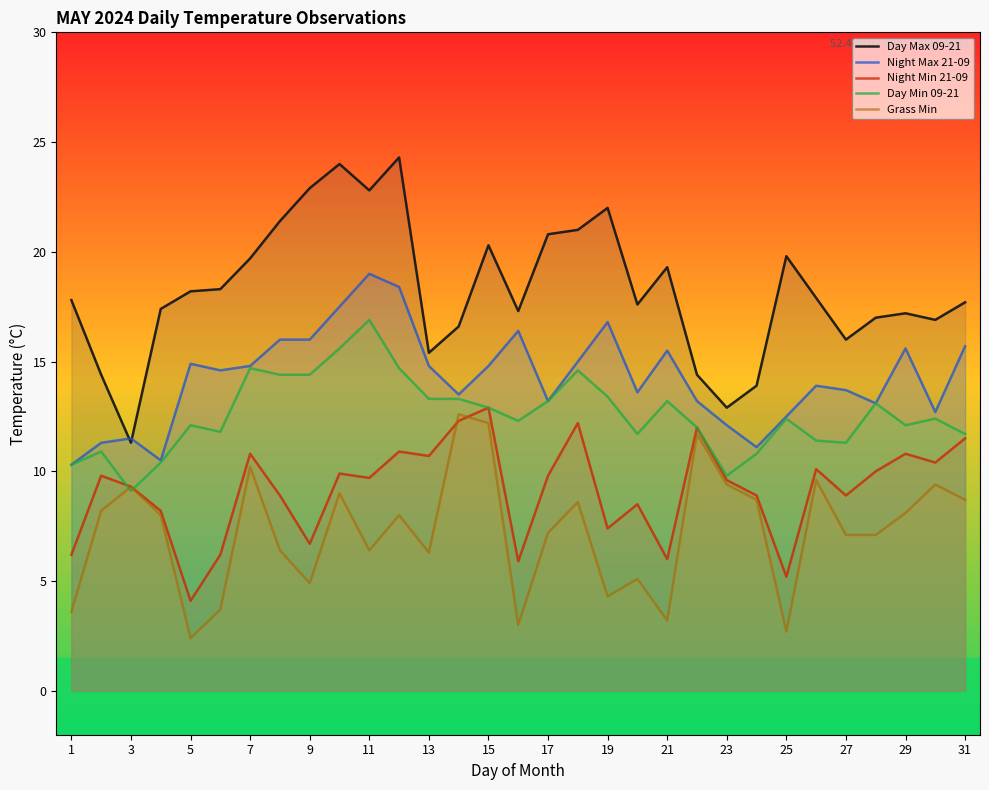

Which series has the largest range (max minus min)?

Day Max 09-21